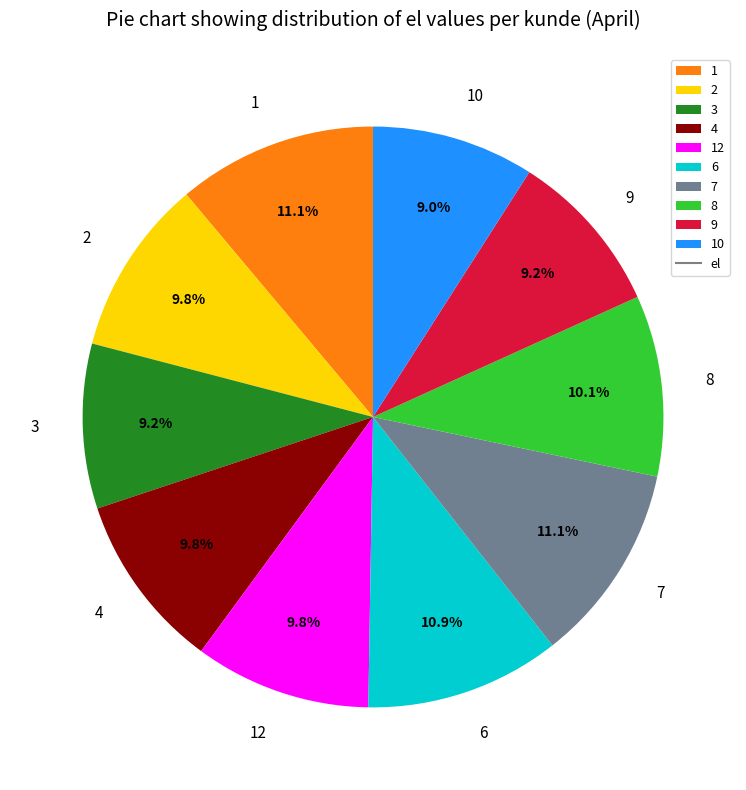

What percentage is the 7 slice, to the nearest percent?

11%